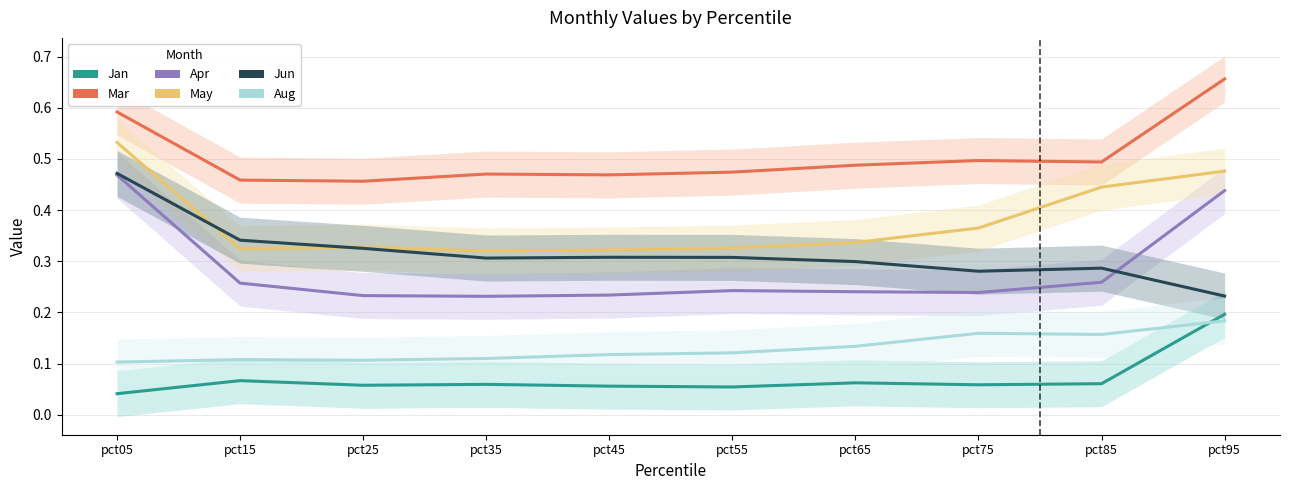

Reading right to left, transcribe all the data shown in this chart.

Jan: pct95=0.2	pct85=0.1	pct75=0.1	pct65=0.1	pct55=0.1	pct45=0.1	pct35=0.1	pct25=0.1	pct15=0.1	pct05=0.0
Mar: pct95=0.7	pct85=0.5	pct75=0.5	pct65=0.5	pct55=0.5	pct45=0.5	pct35=0.5	pct25=0.5	pct15=0.5	pct05=0.6
Apr: pct95=0.4	pct85=0.3	pct75=0.2	pct65=0.2	pct55=0.2	pct45=0.2	pct35=0.2	pct25=0.2	pct15=0.3	pct05=0.5
May: pct95=0.5	pct85=0.4	pct75=0.4	pct65=0.3	pct55=0.3	pct45=0.3	pct35=0.3	pct25=0.3	pct15=0.3	pct05=0.5
Jun: pct95=0.2	pct85=0.3	pct75=0.3	pct65=0.3	pct55=0.3	pct45=0.3	pct35=0.3	pct25=0.3	pct15=0.3	pct05=0.5
Aug: pct95=0.2	pct85=0.2	pct75=0.2	pct65=0.1	pct55=0.1	pct45=0.1	pct35=0.1	pct25=0.1	pct15=0.1	pct05=0.1